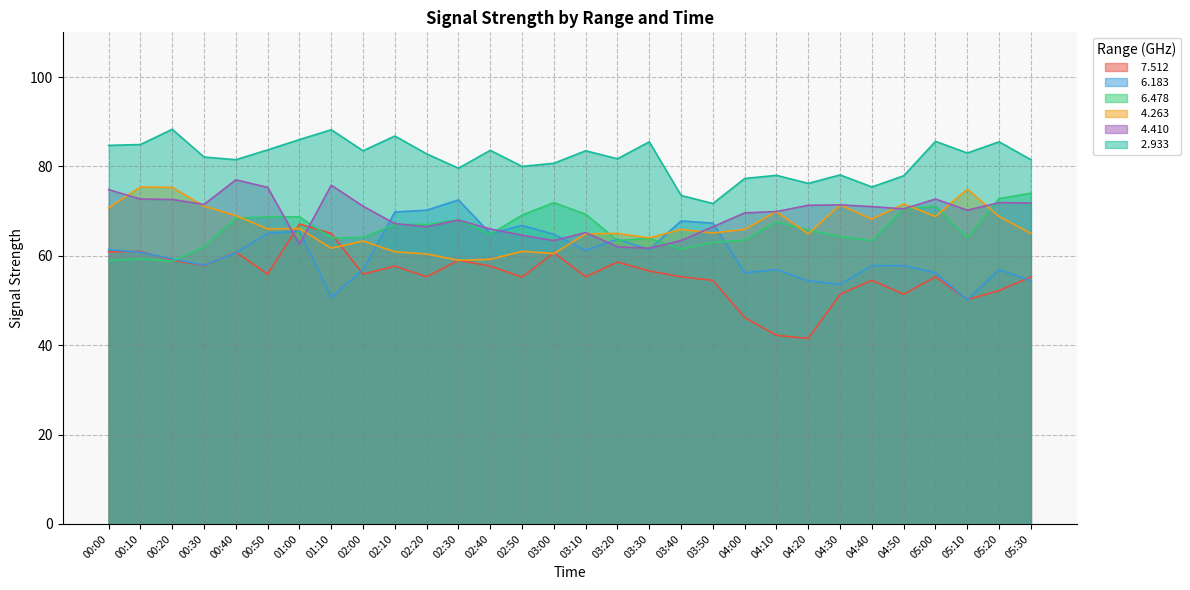

At which category is the sum across all series the highest?

00:40